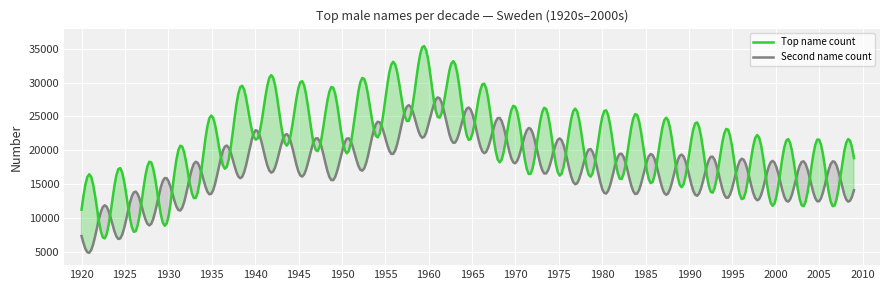

What is the highest value of the Second name count series?

27820.6